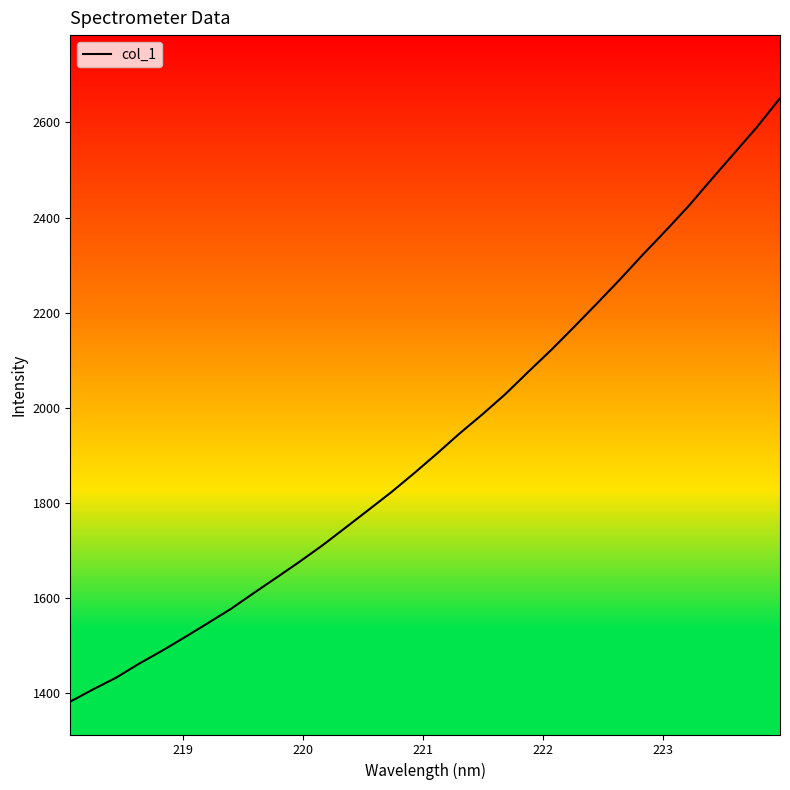

What is the greatest value displayed?

2650.8